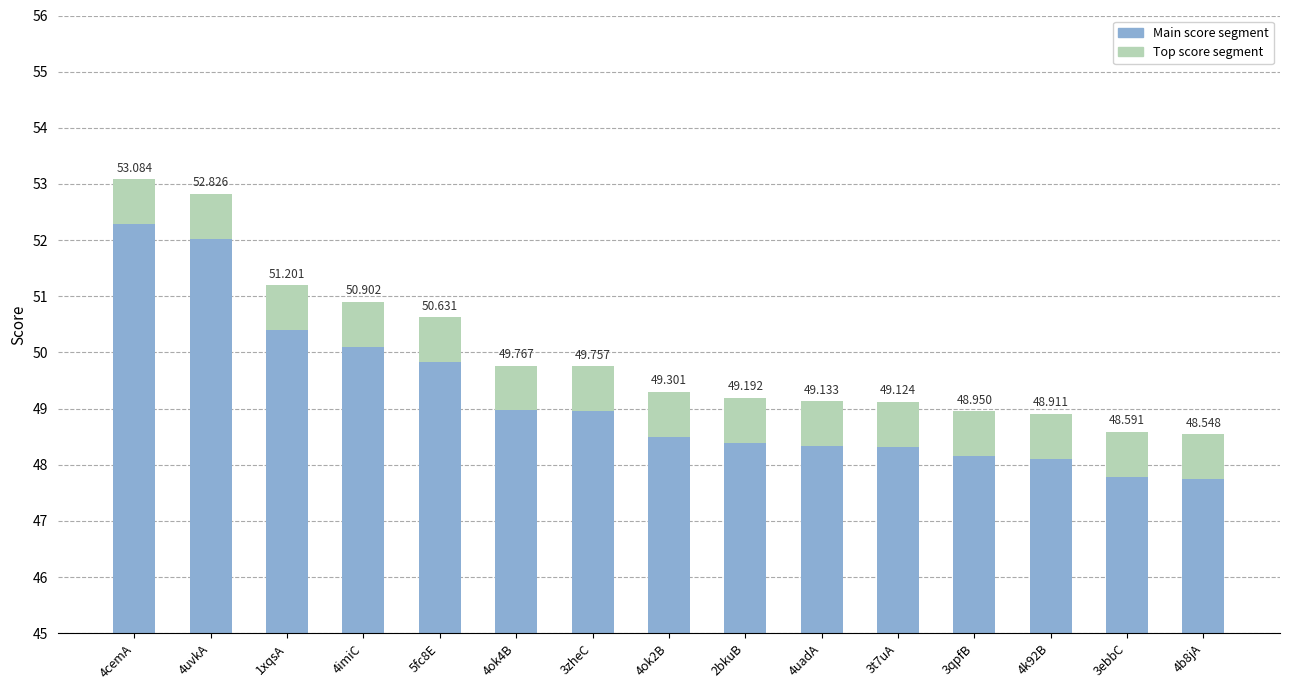

What is the value of the col_1 (top) bar at the 2nd from the left?

0.8